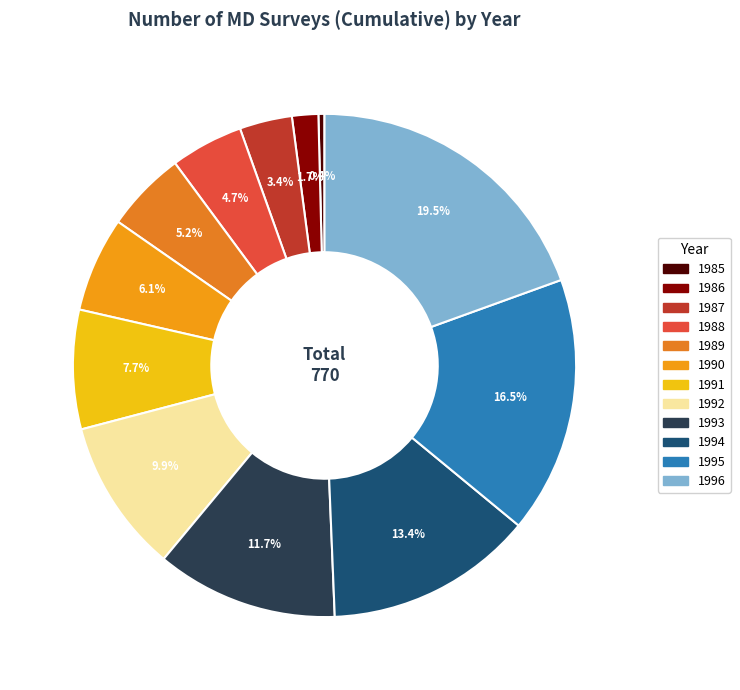

True or false: 1985 accounts for 0% of the total.

True